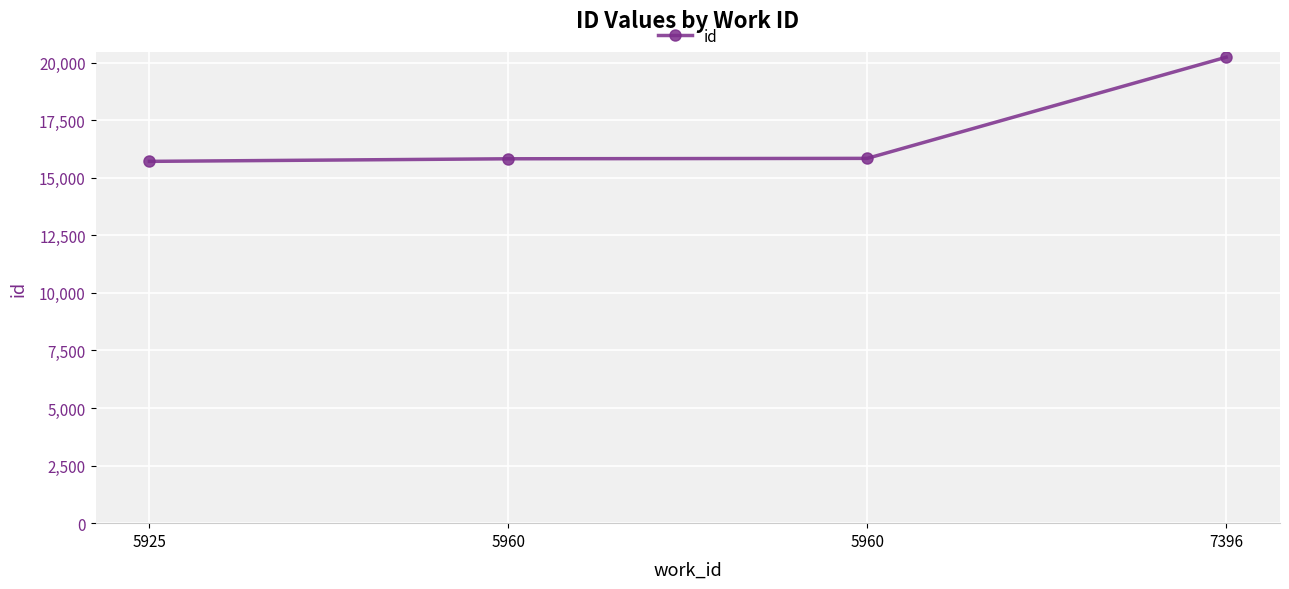

Count the number of categories in the chart.

4